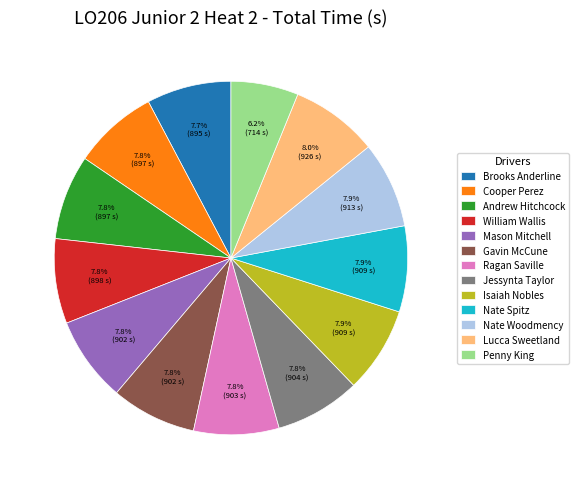

Which slice is the smallest?

Penny King